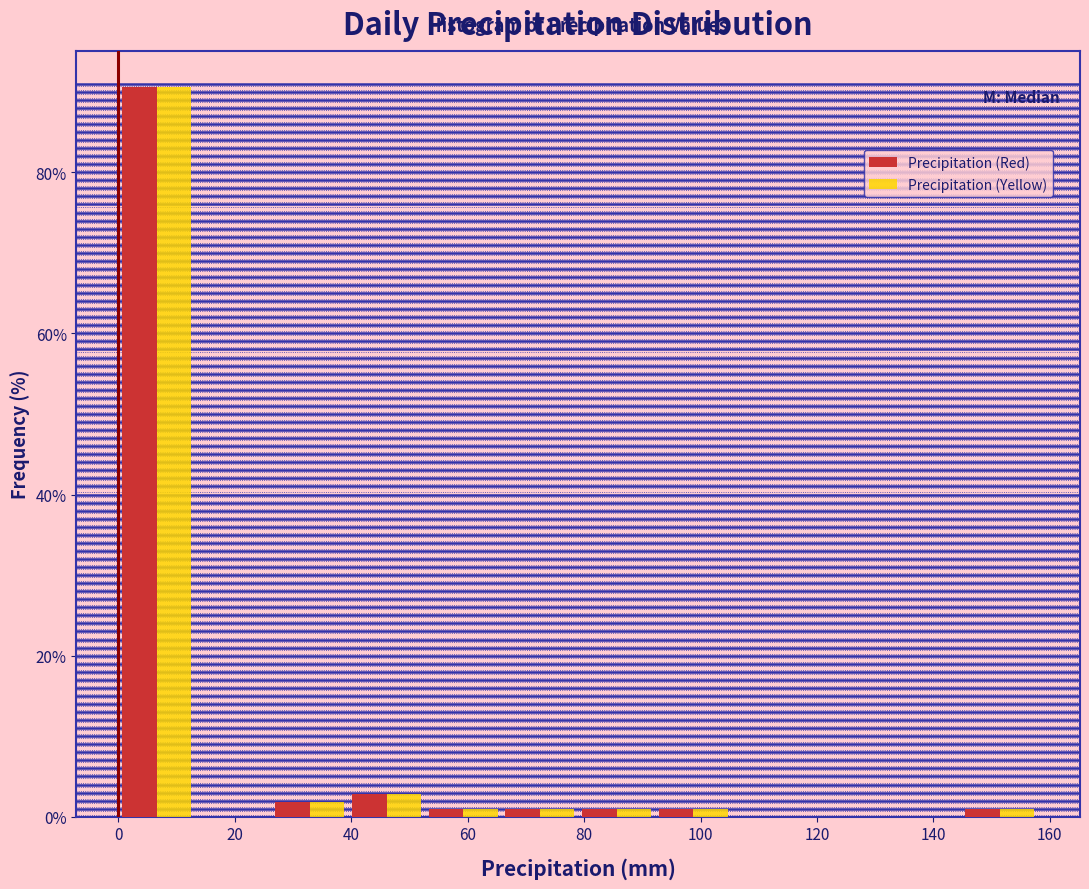

In the Precipitation (Red) series, which range on the x-axis has the tallest bar?

0 to 14